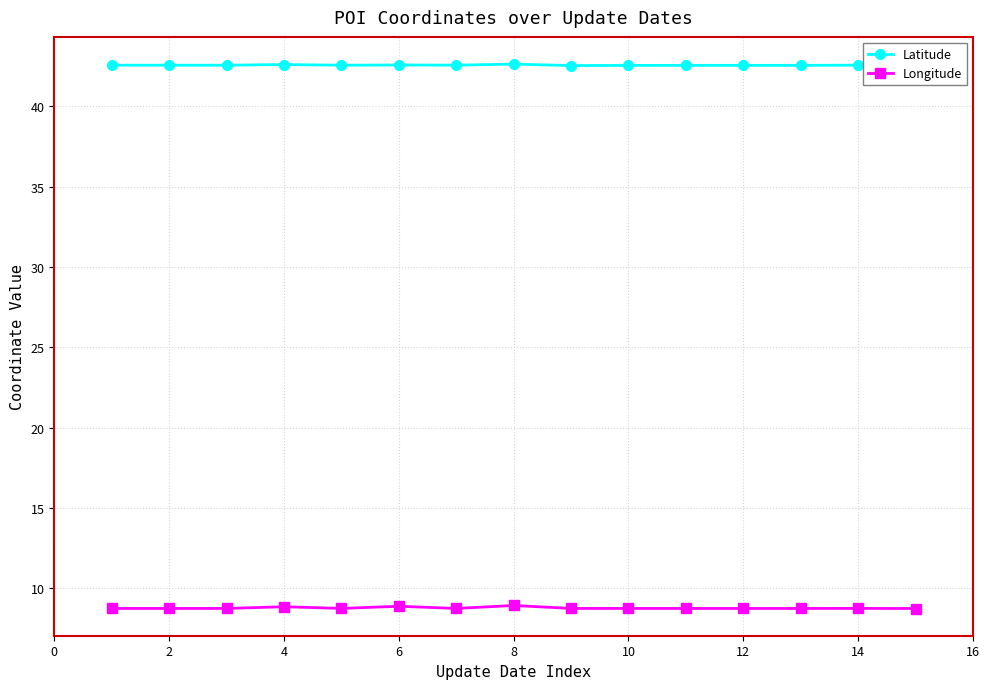

True or false: Longitude and Latitude intersect in this chart.

False